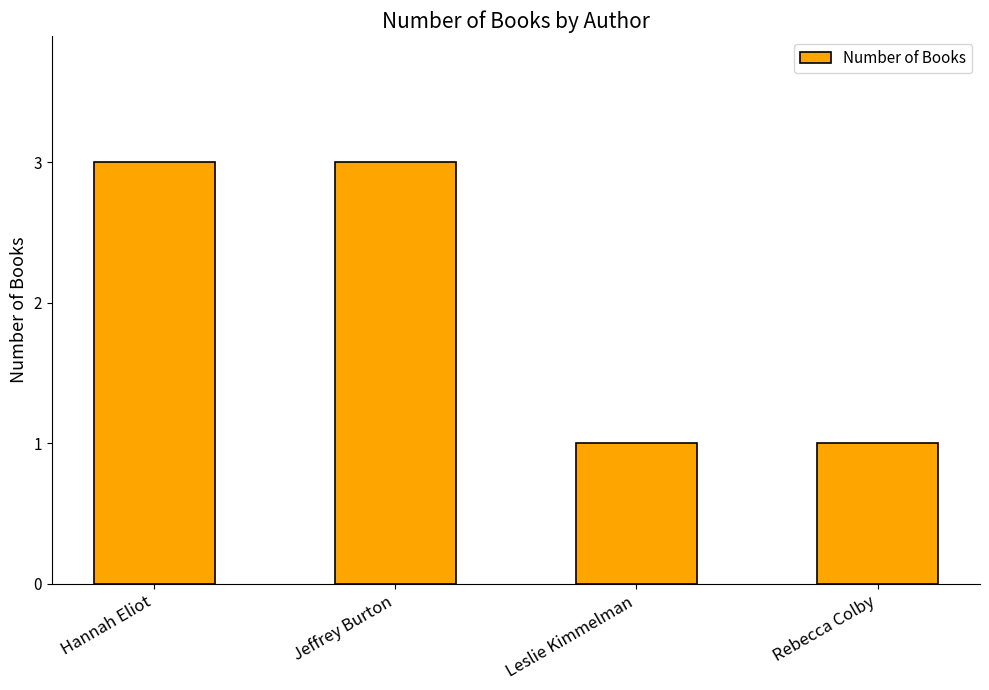

What is the approximate value at Jeffrey Burton?

3